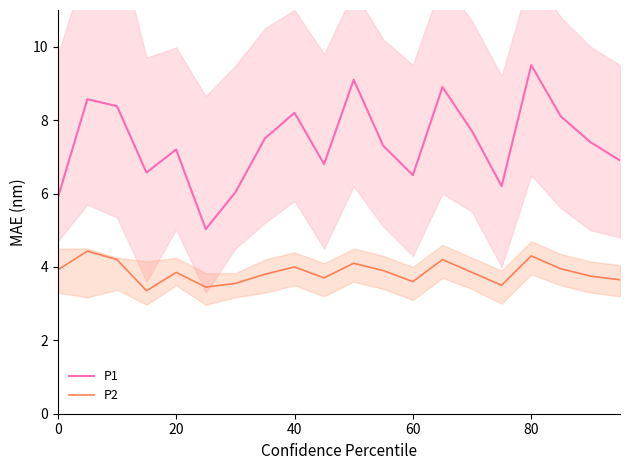

True or false: P2 and P1 intersect in this chart.

False